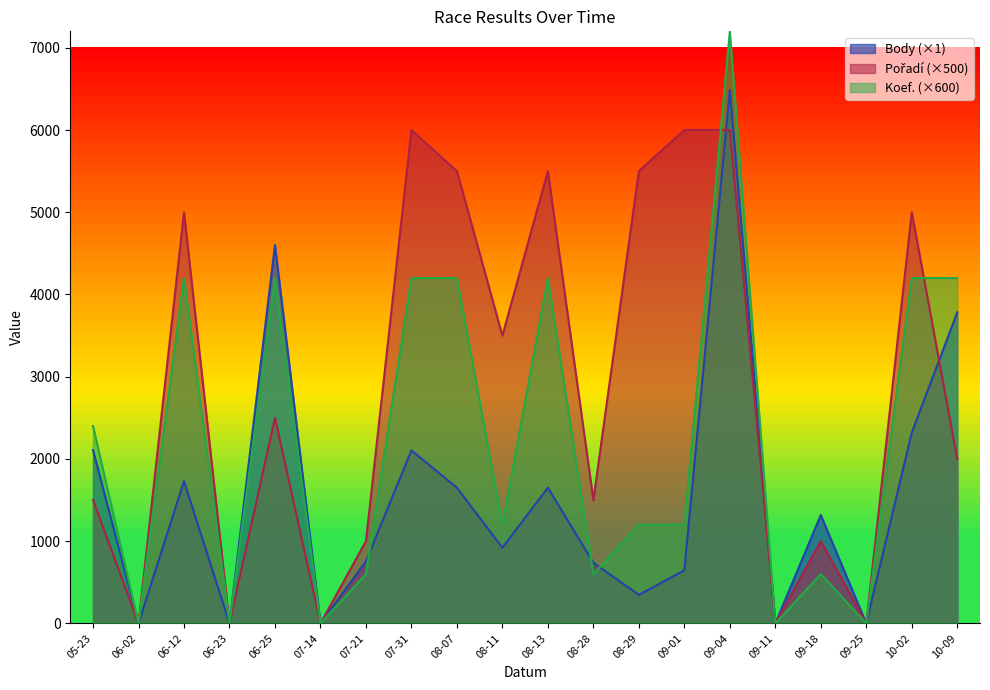

After their last crossing, which series has the higher values: Pořadí or Body?

Body